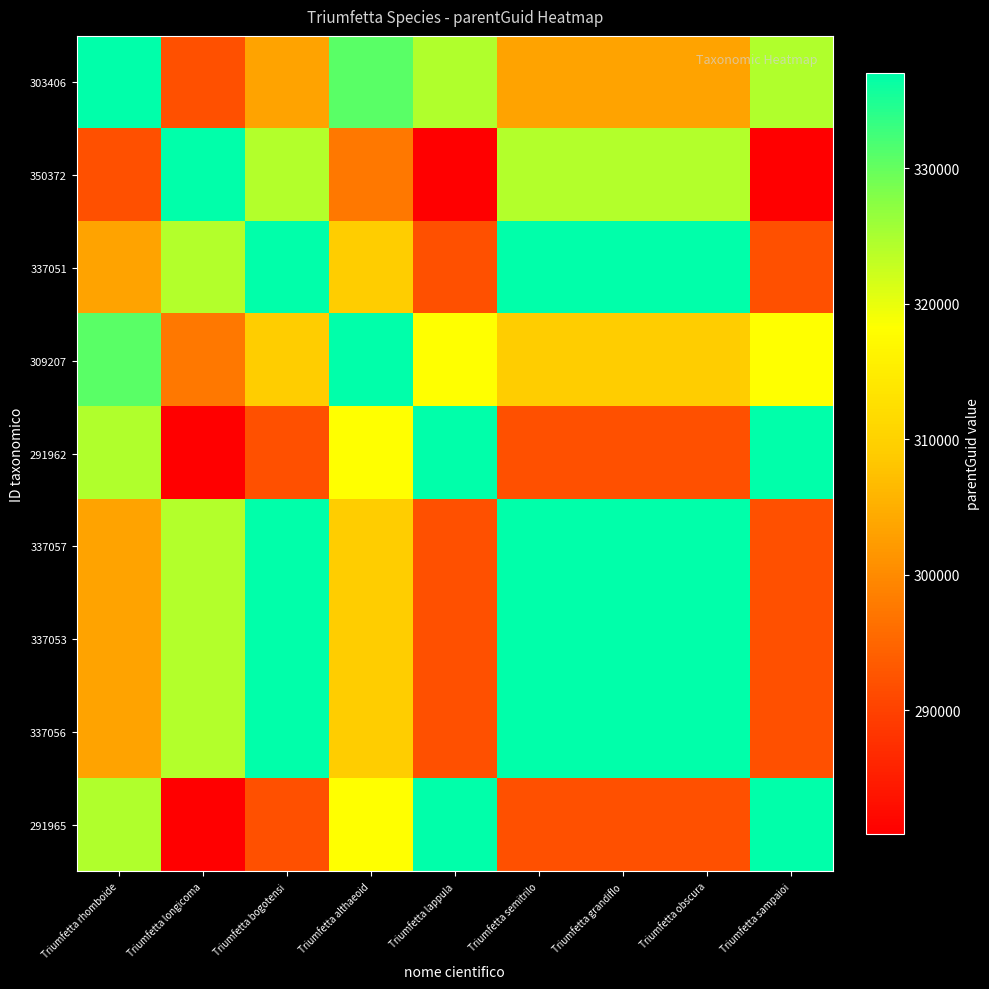

Which label corresponds to the smallest value in the chart?

Triumfetta lappula